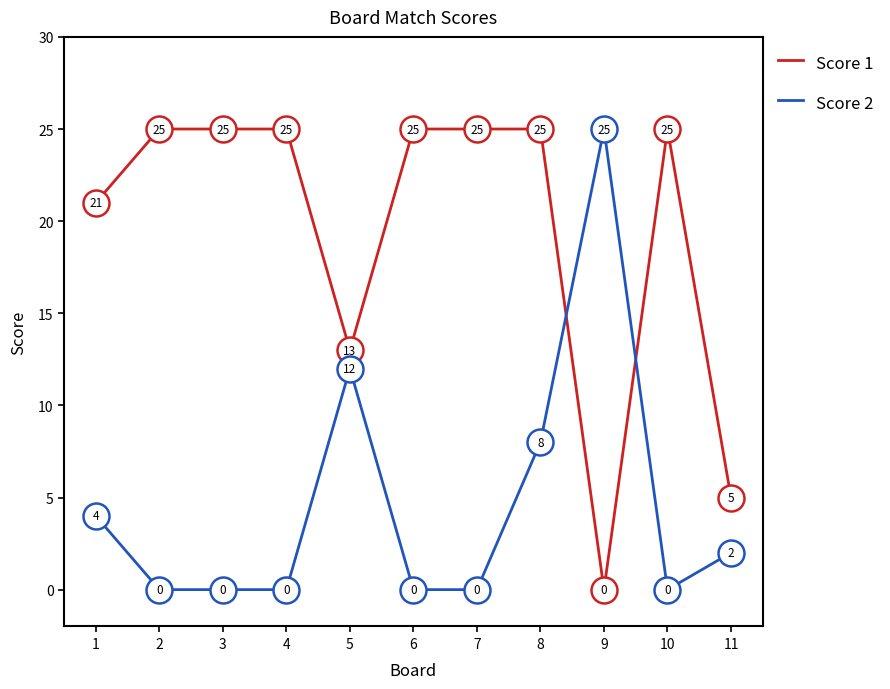

Which series has the largest total across all categories?

Score 1